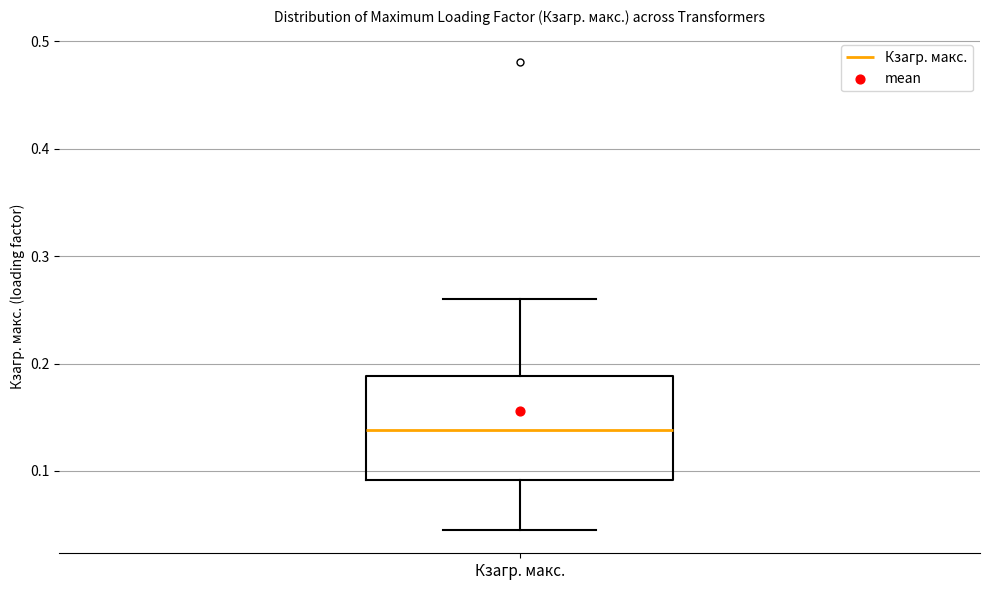

Read this box plot against the y-axis: the position of the median line, the range covered by the box, and the ends of both whiskers. The values are not printed on the chart, so give them approximately, as read against the axis.

median 0.14, box 0.09 to 0.19, whiskers 0.05 to 0.26